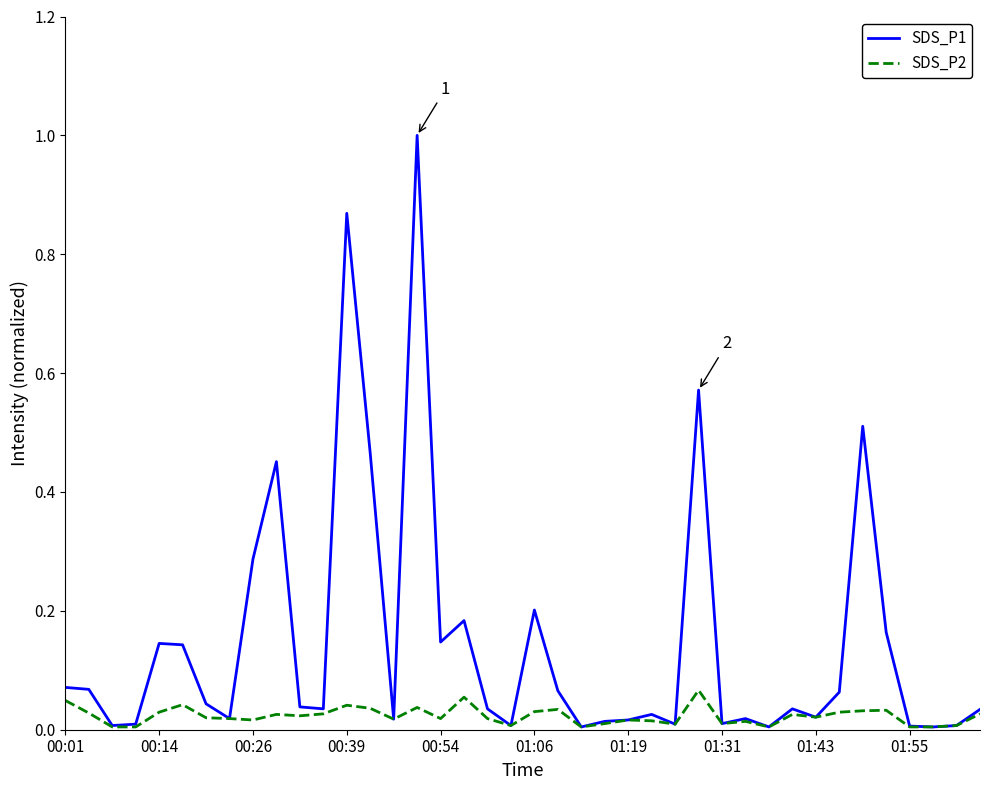

Which series has the largest total across all categories?

SDS_P1